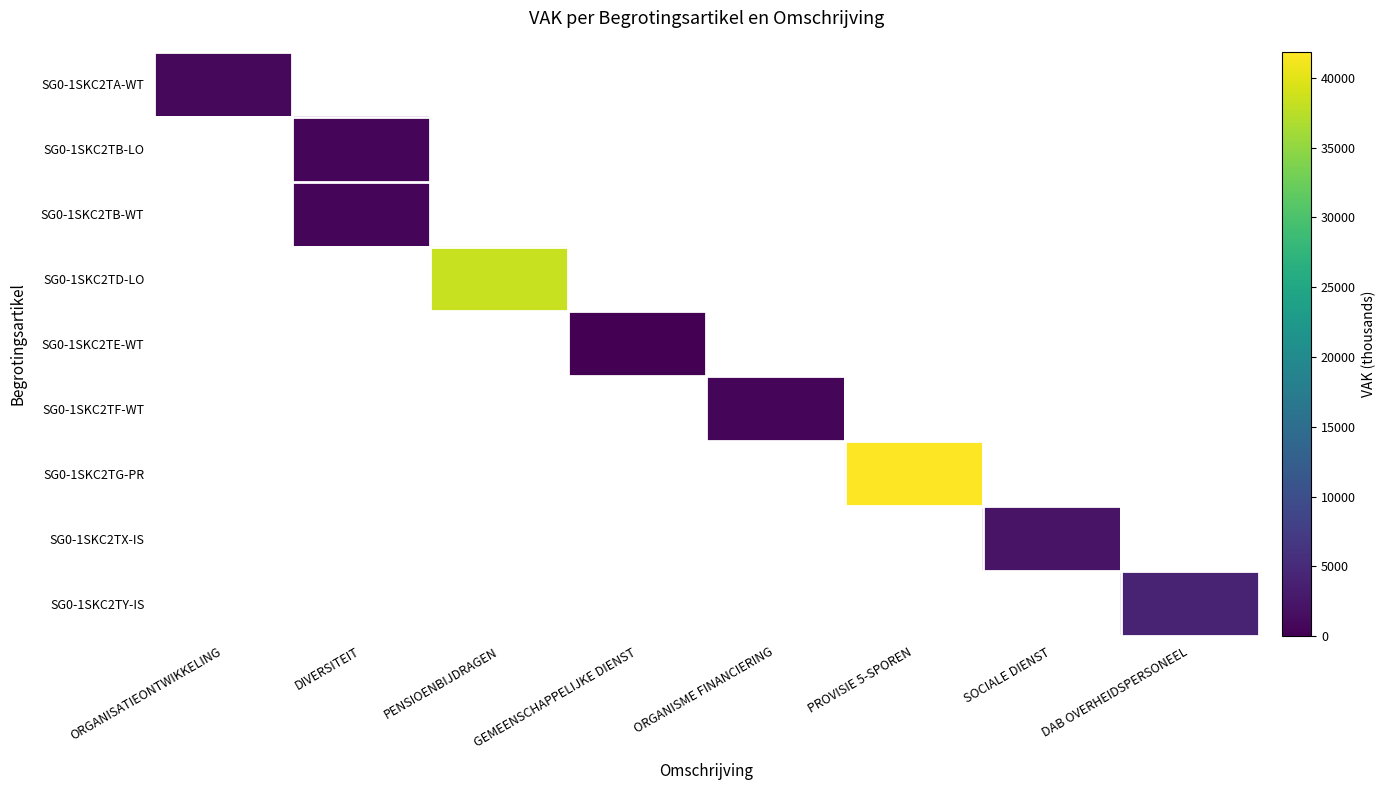

Reading right to left, transcribe all the data shown in this chart.

SG0-1SKC2TA-WT: DAB OVERHEIDSPERSONEEL=0	SOCIALE DIENST=0	PROVISIE 5-SPOREN=0	ORGANISME FINANCIERING=0	GEMEENSCHAPPELIJKE DIENST=0	PENSIOENBIJDRAGEN=0	DIVERSITEIT=0	ORGANISATIEONTWIKKELING=959
SG0-1SKC2TB-LO: DAB OVERHEIDSPERSONEEL=0	SOCIALE DIENST=0	PROVISIE 5-SPOREN=0	ORGANISME FINANCIERING=0	GEMEENSCHAPPELIJKE DIENST=0	PENSIOENBIJDRAGEN=0	DIVERSITEIT=539	ORGANISATIEONTWIKKELING=0
SG0-1SKC2TB-WT: DAB OVERHEIDSPERSONEEL=0	SOCIALE DIENST=0	PROVISIE 5-SPOREN=0	ORGANISME FINANCIERING=0	GEMEENSCHAPPELIJKE DIENST=0	PENSIOENBIJDRAGEN=0	DIVERSITEIT=766	ORGANISATIEONTWIKKELING=0
SG0-1SKC2TD-LO: DAB OVERHEIDSPERSONEEL=0	SOCIALE DIENST=0	PROVISIE 5-SPOREN=0	ORGANISME FINANCIERING=0	GEMEENSCHAPPELIJKE DIENST=0	PENSIOENBIJDRAGEN=38423	DIVERSITEIT=0	ORGANISATIEONTWIKKELING=0
SG0-1SKC2TE-WT: DAB OVERHEIDSPERSONEEL=0	SOCIALE DIENST=0	PROVISIE 5-SPOREN=0	ORGANISME FINANCIERING=0	GEMEENSCHAPPELIJKE DIENST=160	PENSIOENBIJDRAGEN=0	DIVERSITEIT=0	ORGANISATIEONTWIKKELING=0
SG0-1SKC2TF-WT: DAB OVERHEIDSPERSONEEL=0	SOCIALE DIENST=0	PROVISIE 5-SPOREN=0	ORGANISME FINANCIERING=535	GEMEENSCHAPPELIJKE DIENST=0	PENSIOENBIJDRAGEN=0	DIVERSITEIT=0	ORGANISATIEONTWIKKELING=0
SG0-1SKC2TG-PR: DAB OVERHEIDSPERSONEEL=0	SOCIALE DIENST=0	PROVISIE 5-SPOREN=41874	ORGANISME FINANCIERING=0	GEMEENSCHAPPELIJKE DIENST=0	PENSIOENBIJDRAGEN=0	DIVERSITEIT=0	ORGANISATIEONTWIKKELING=0
SG0-1SKC2TX-IS: DAB OVERHEIDSPERSONEEL=0	SOCIALE DIENST=2238	PROVISIE 5-SPOREN=0	ORGANISME FINANCIERING=0	GEMEENSCHAPPELIJKE DIENST=0	PENSIOENBIJDRAGEN=0	DIVERSITEIT=0	ORGANISATIEONTWIKKELING=0
SG0-1SKC2TY-IS: DAB OVERHEIDSPERSONEEL=4011	SOCIALE DIENST=0	PROVISIE 5-SPOREN=0	ORGANISME FINANCIERING=0	GEMEENSCHAPPELIJKE DIENST=0	PENSIOENBIJDRAGEN=0	DIVERSITEIT=0	ORGANISATIEONTWIKKELING=0